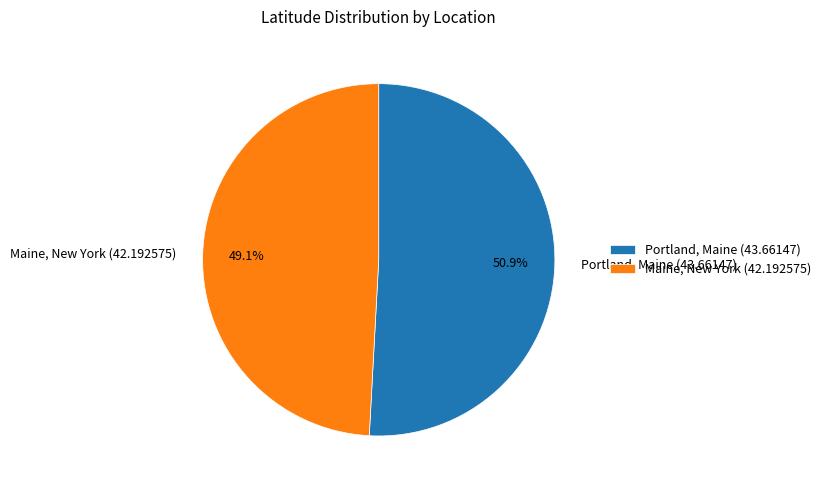

Which has a higher value, Maine, New York (42.192575) or Portland, Maine (43.66147)?

Portland, Maine (43.66147)